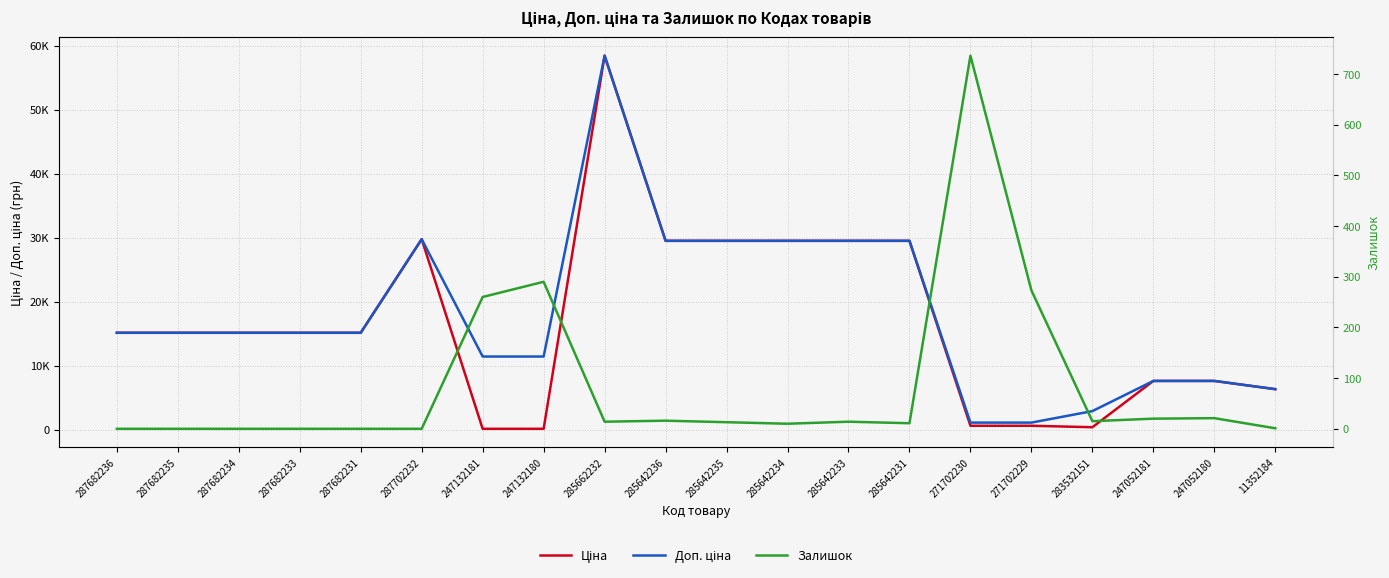

What is the lowest value of the Доп. ціна series?

1081.7